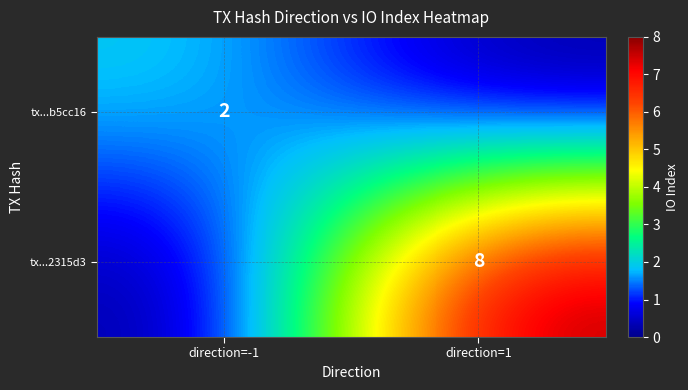

The value of tx...b5cc16 at direction=-1 is 1. True or false?

False